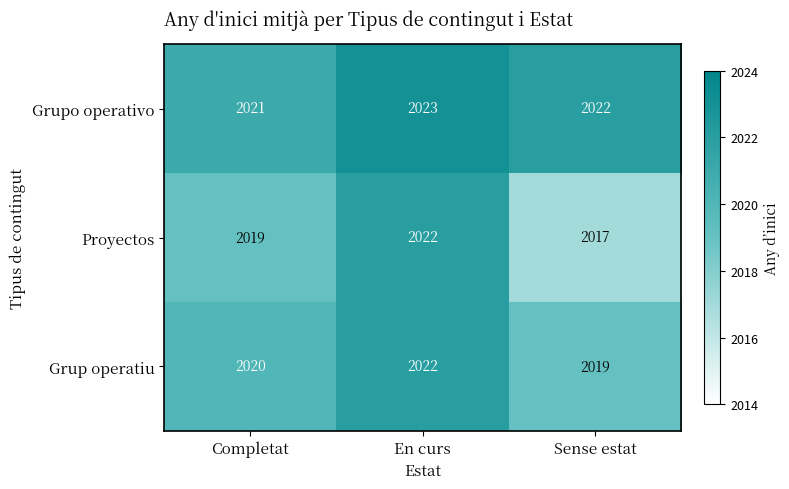

Between Completat and Sense estat, which series saw the biggest shift?

Proyectos